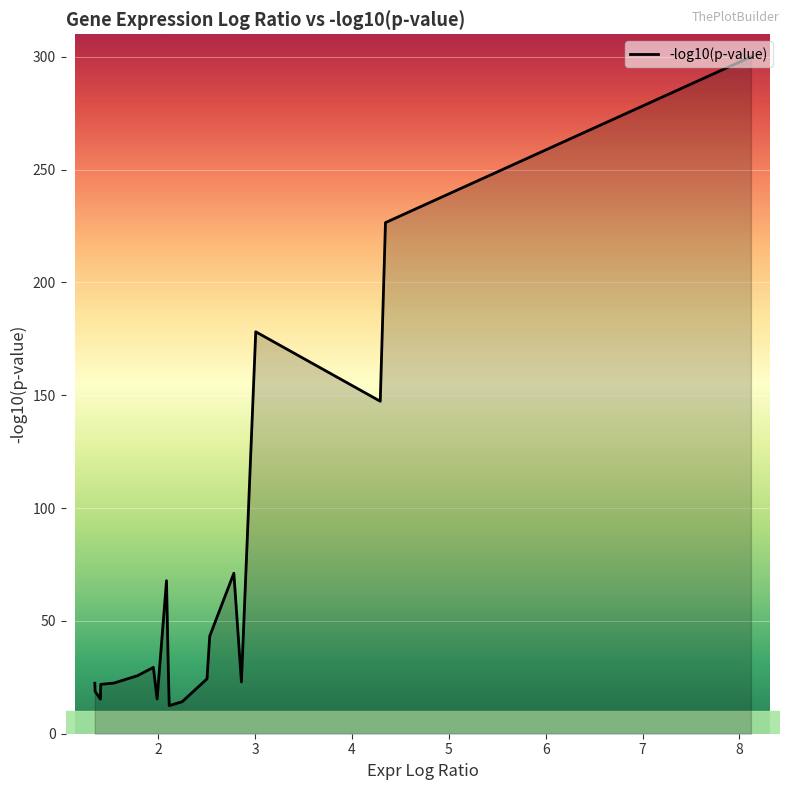

What is the difference between the maximum and minimum values?

287.5